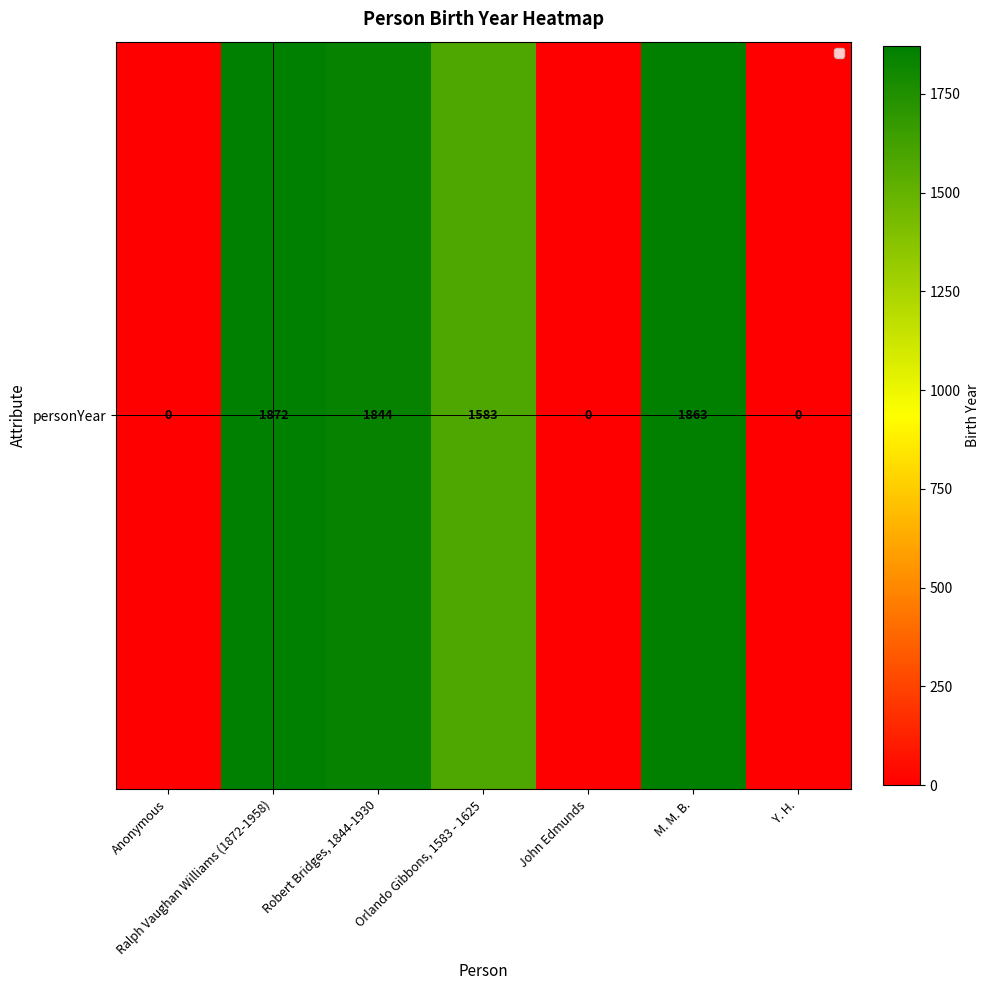

Rank the categories by value from lowest to highest.

Anonymous, John Edmunds, Y. H., Orlando Gibbons, 1583 - 1625, Robert Bridges, 1844-1930, M. M. B., Ralph Vaughan Williams (1872-1958)